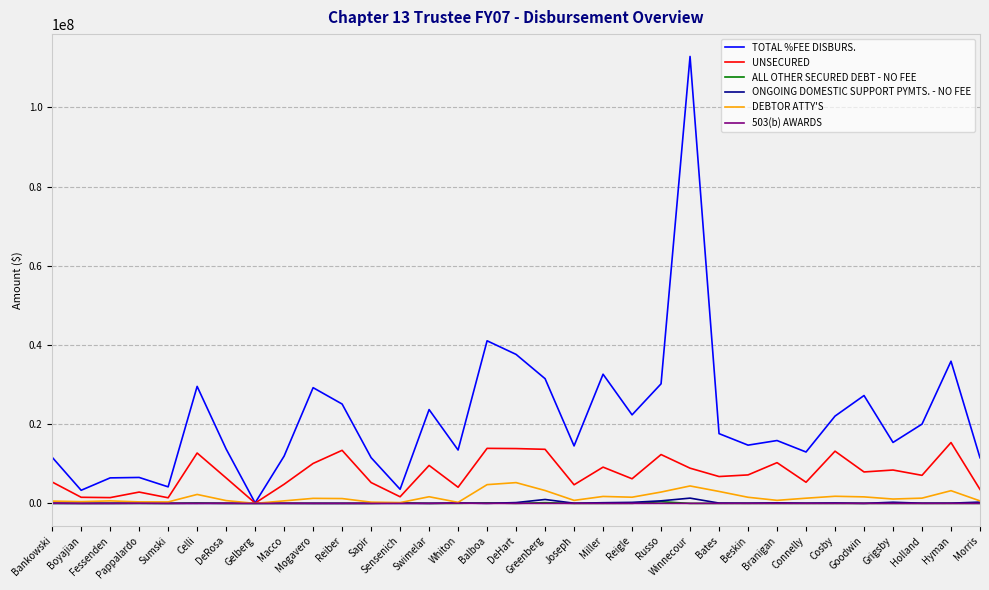

True or false: UNSECURED has a value of 13179679 at Cosby.

True